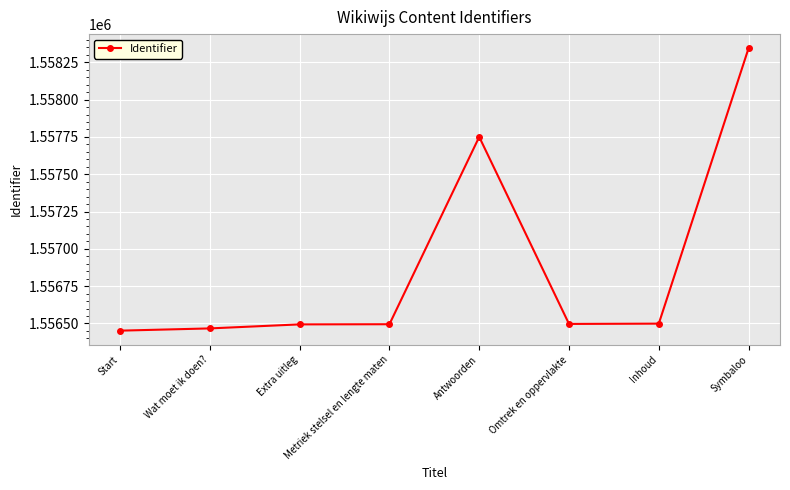

What is the greatest value displayed?

1558344